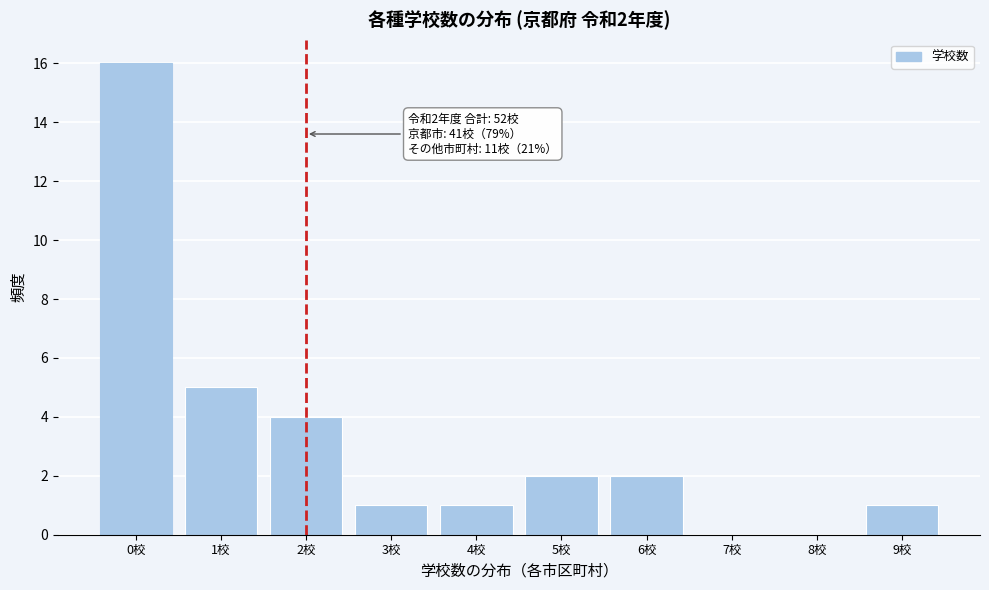

Reading right to left, what are all the values shown in this chart?

9校=1	8校=0	7校=0	6校=2	5校=2	4校=1	3校=1	2校=4	1校=5	0校=16